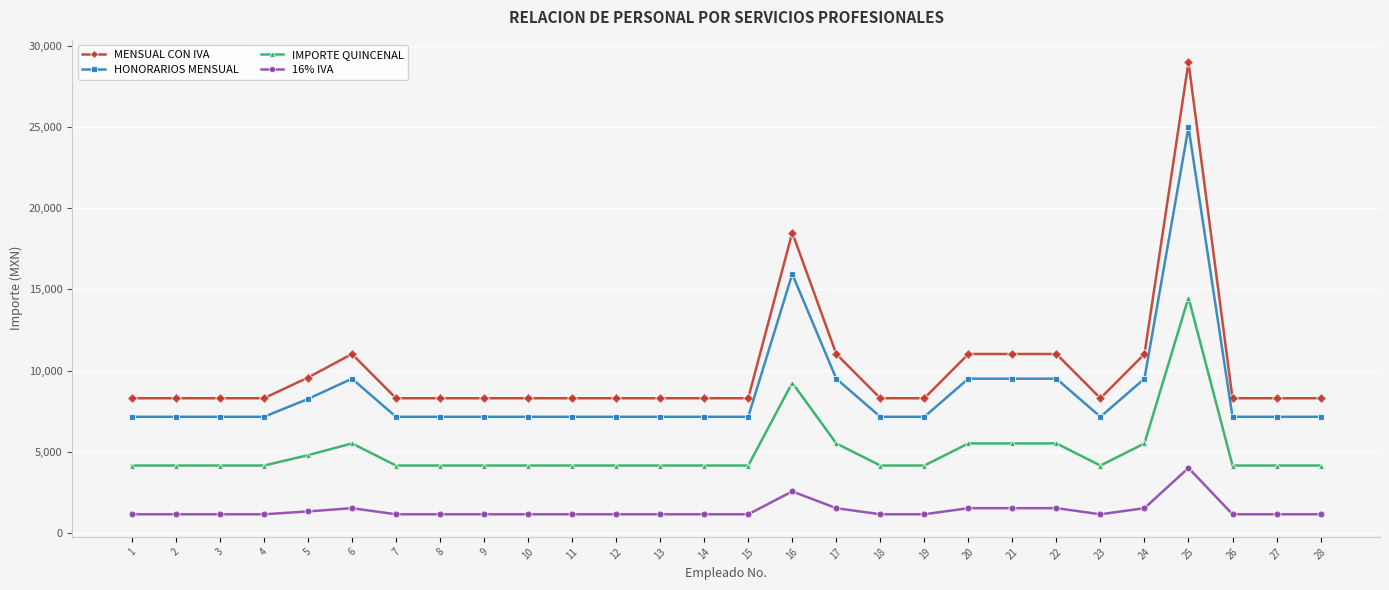

Which series has the largest range (max minus min)?

MENSUAL CON IVA